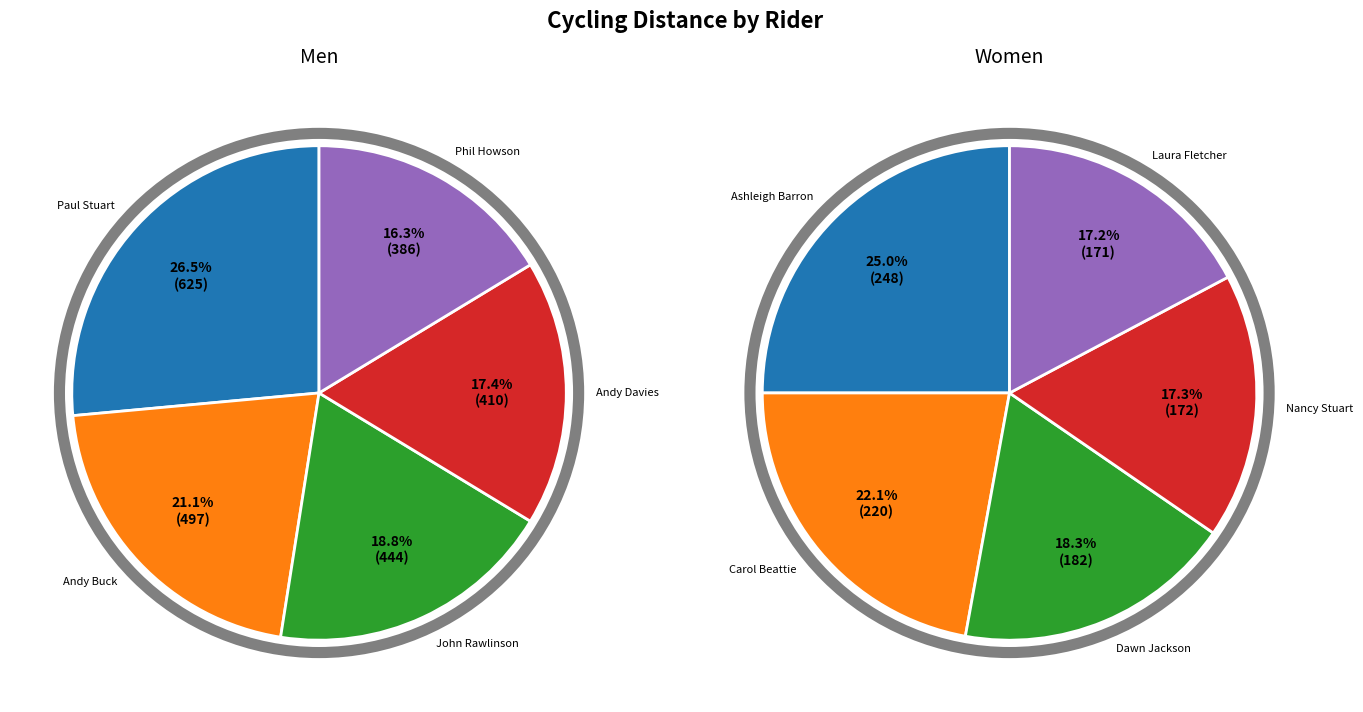

Is there any slice that represents more than half of the pie?

No